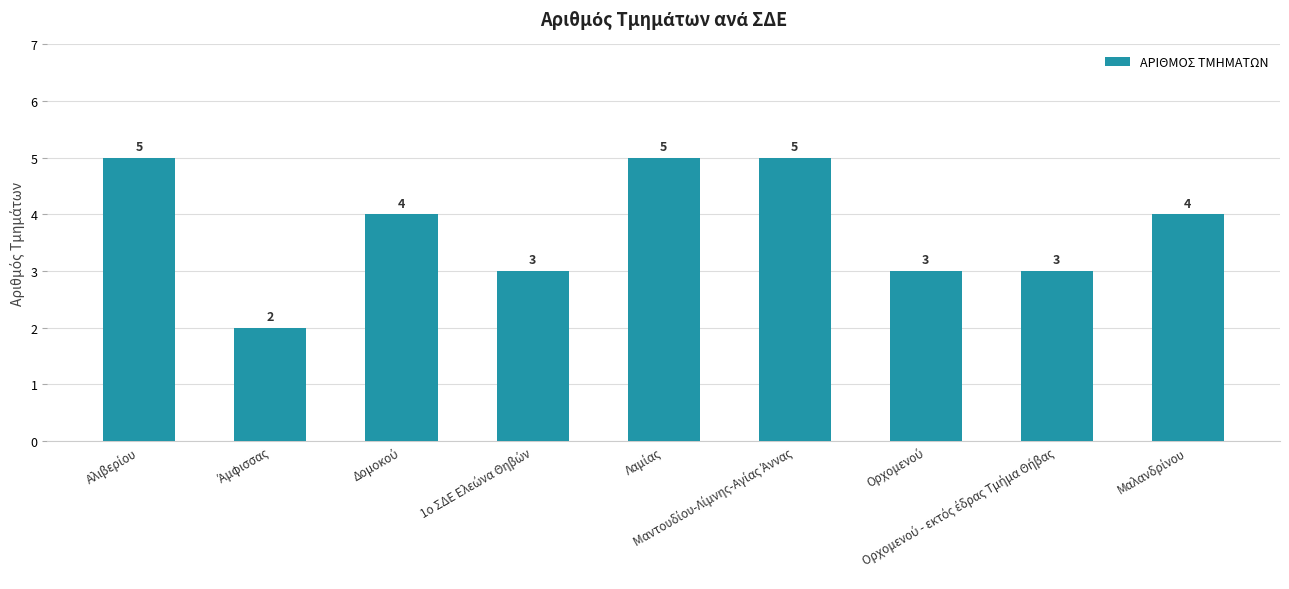

What is the value of the 4th bar from the left?

3